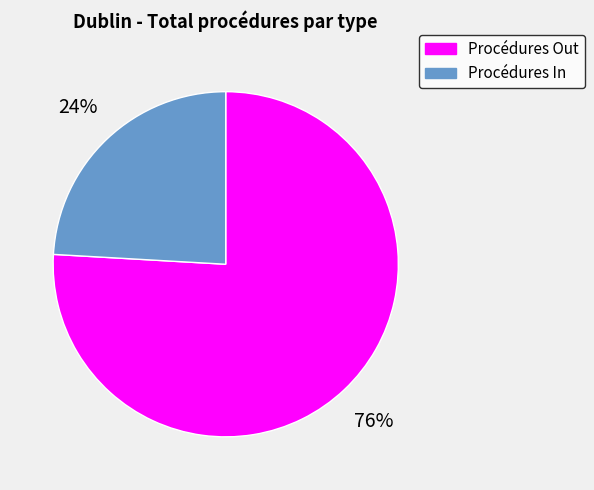

Do Procédures In and Procédures Out together represent more than half of the pie?

Yes